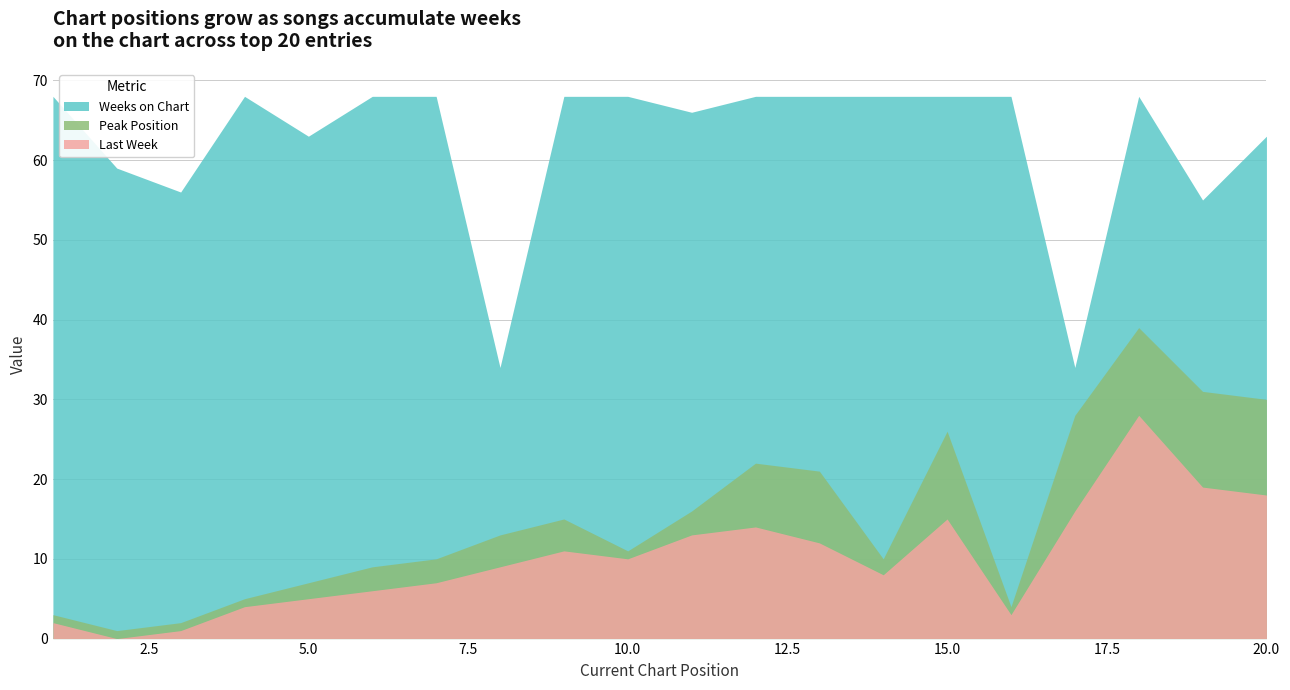

Does the chart have visible grid lines?

Yes